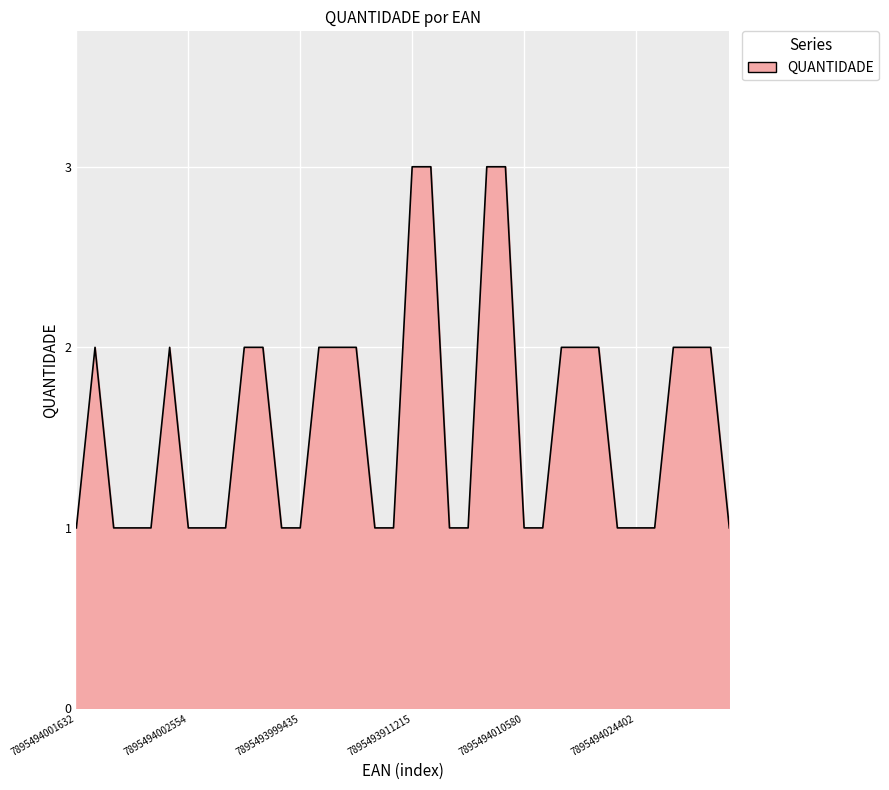

Which label corresponds to the largest value in the chart?

7895493911215